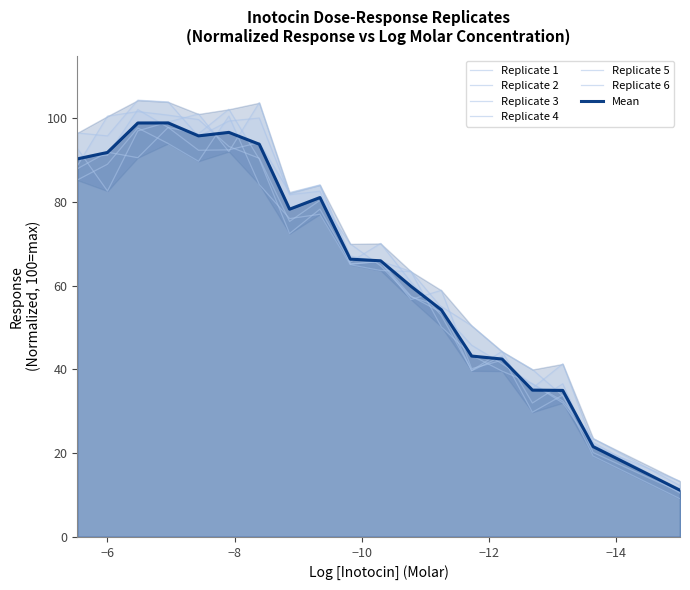

Does the chart have visible grid lines?

No